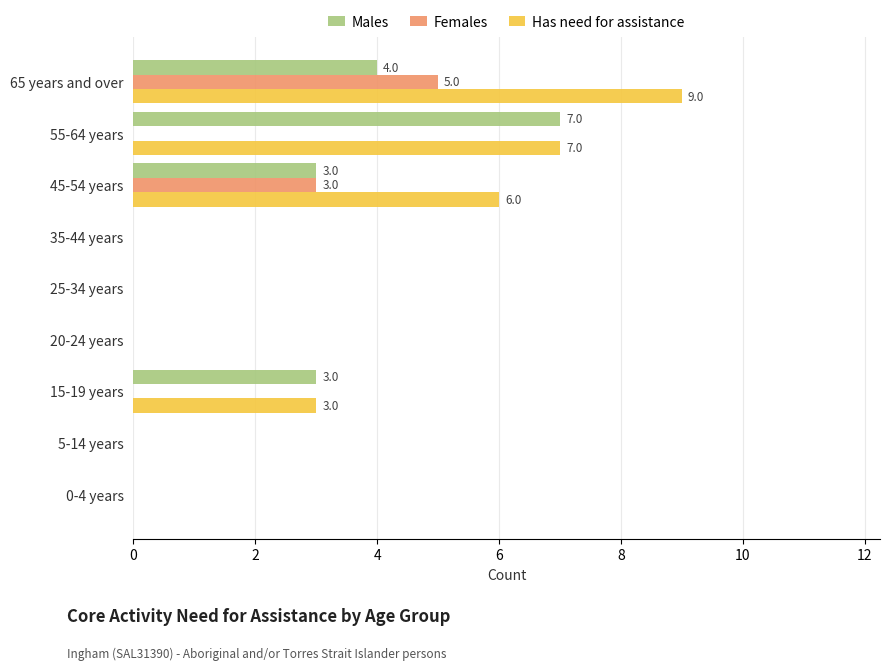

Read the Males value at 65 years and over.

4